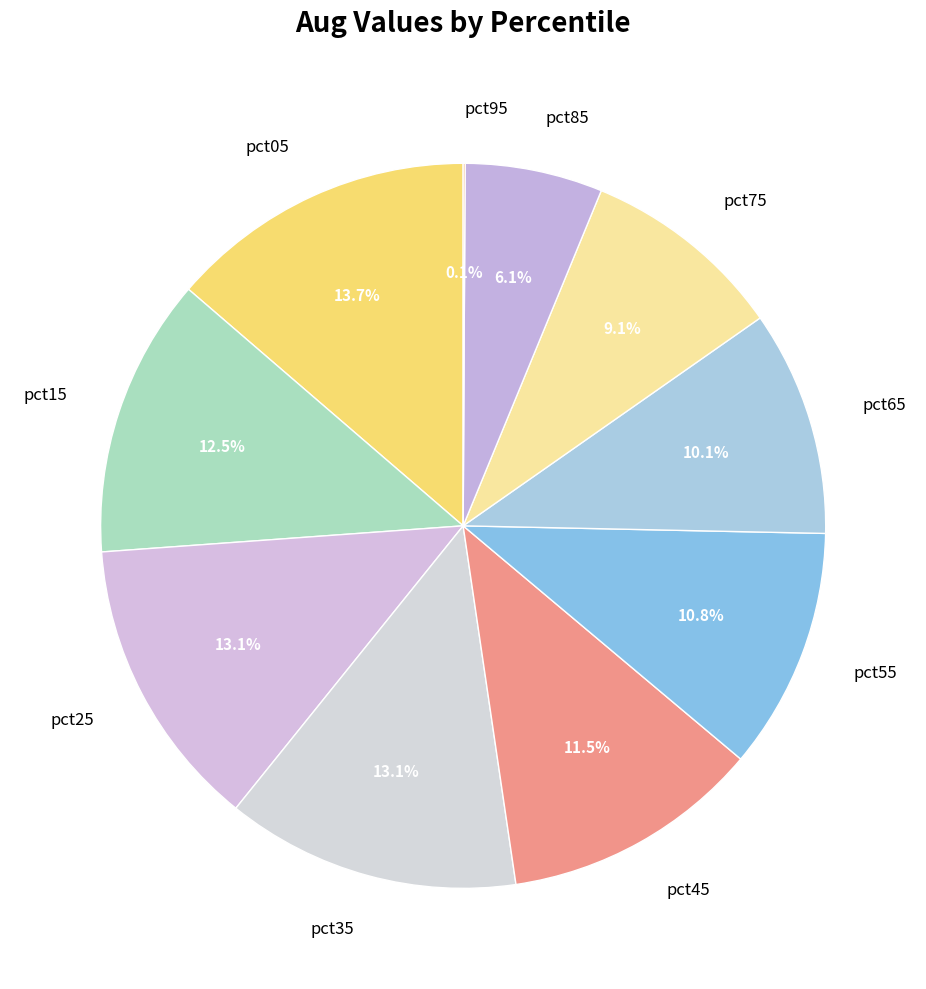

The pct05 slice represents 14% of the pie. True or false?

True